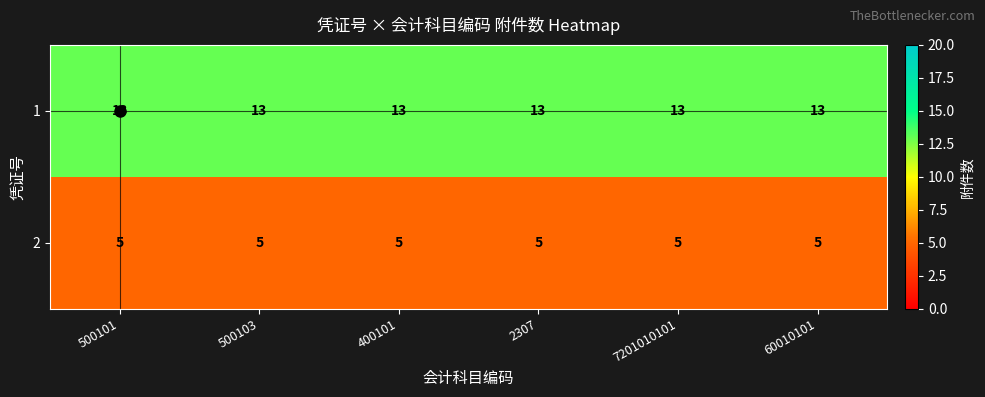

What is the approximate value of 1 at 7201010101?

13